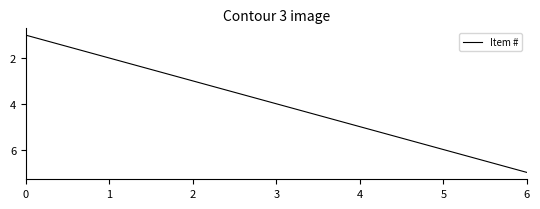

How many lines are shown in the chart?

1